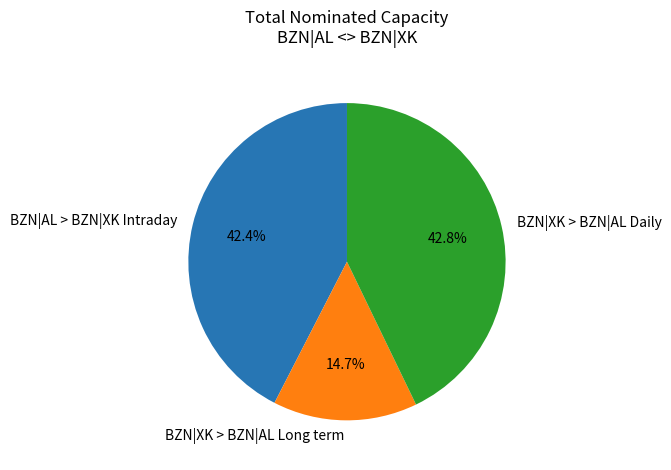

How many segments does this pie chart have?

3